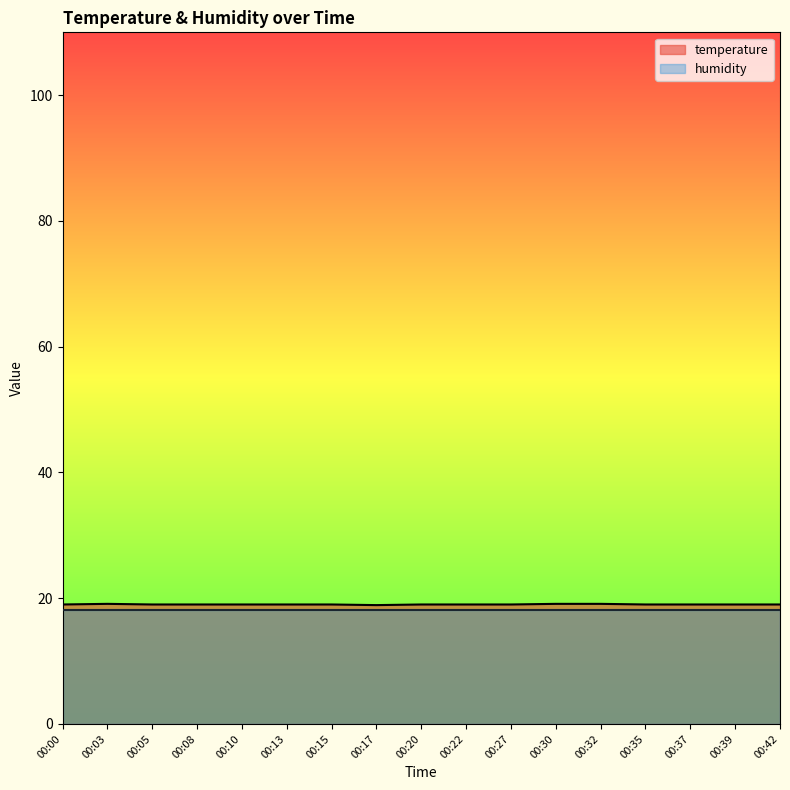

What is the sum of all values?

323.2